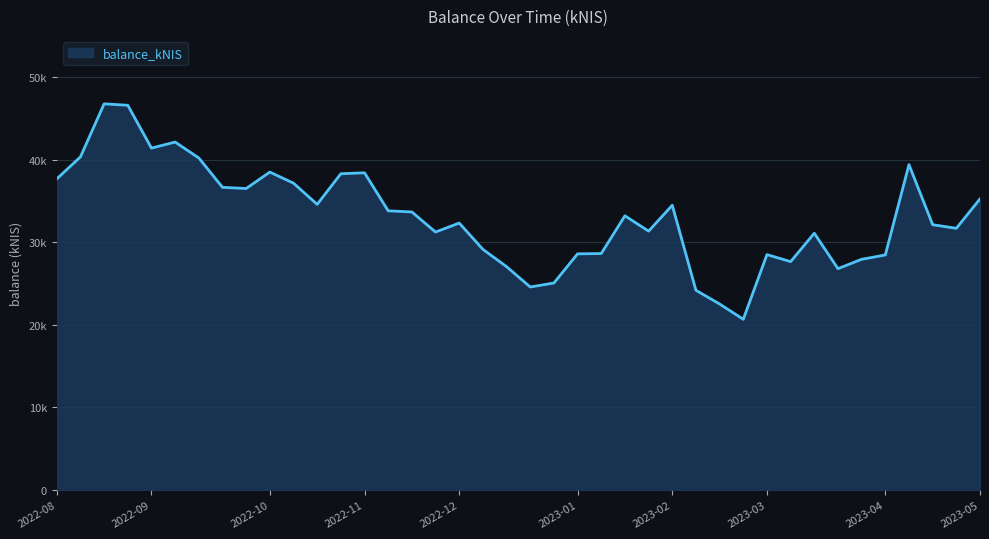

Is this an area chart (filled region under the line)?

Yes